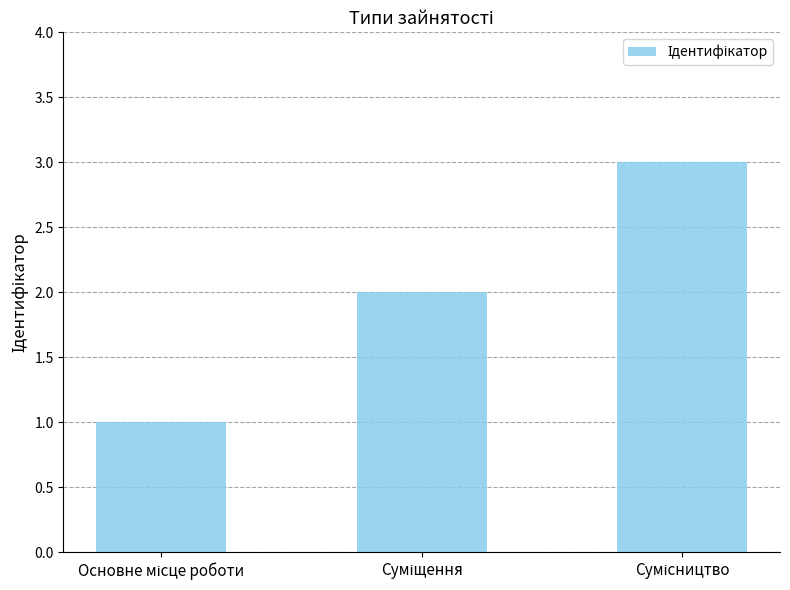

What is the maximum value shown in the chart?

3